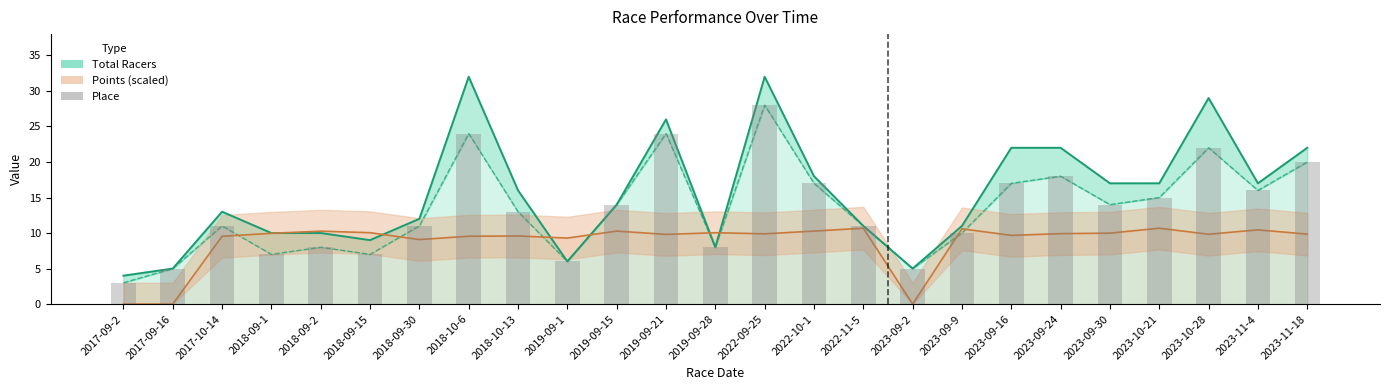

Is the value of Place (bar) at 2023-11-18 greater than the value of Place at 2023-10-21?

Yes